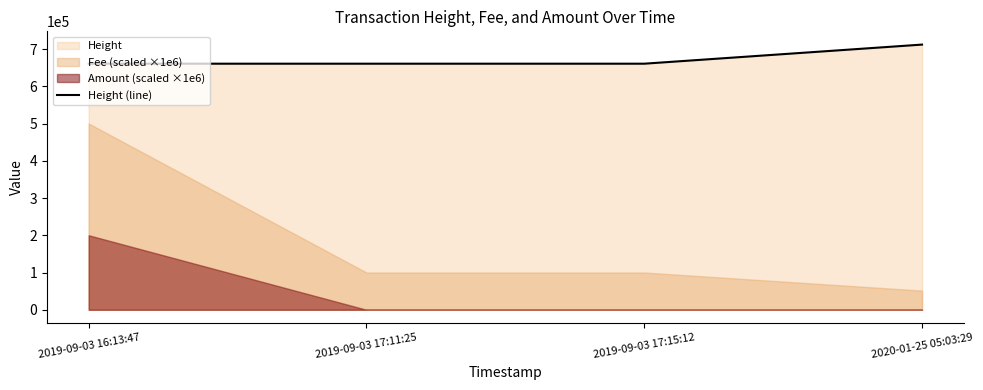

Reading left to right, extract all data points from this chart.

2019-09-03 16:13:47=660749	2019-09-03 17:11:25=660763	2019-09-03 17:15:12=660764	2020-01-25 05:03:29=712047